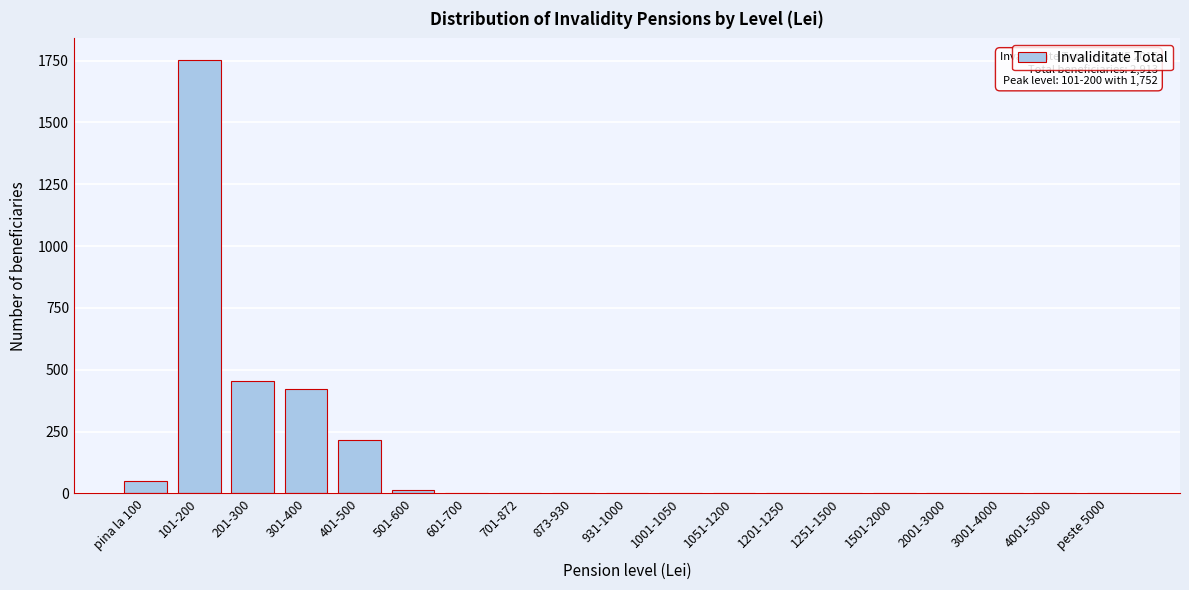

True or false: the data shows 696 at 101-200.

False